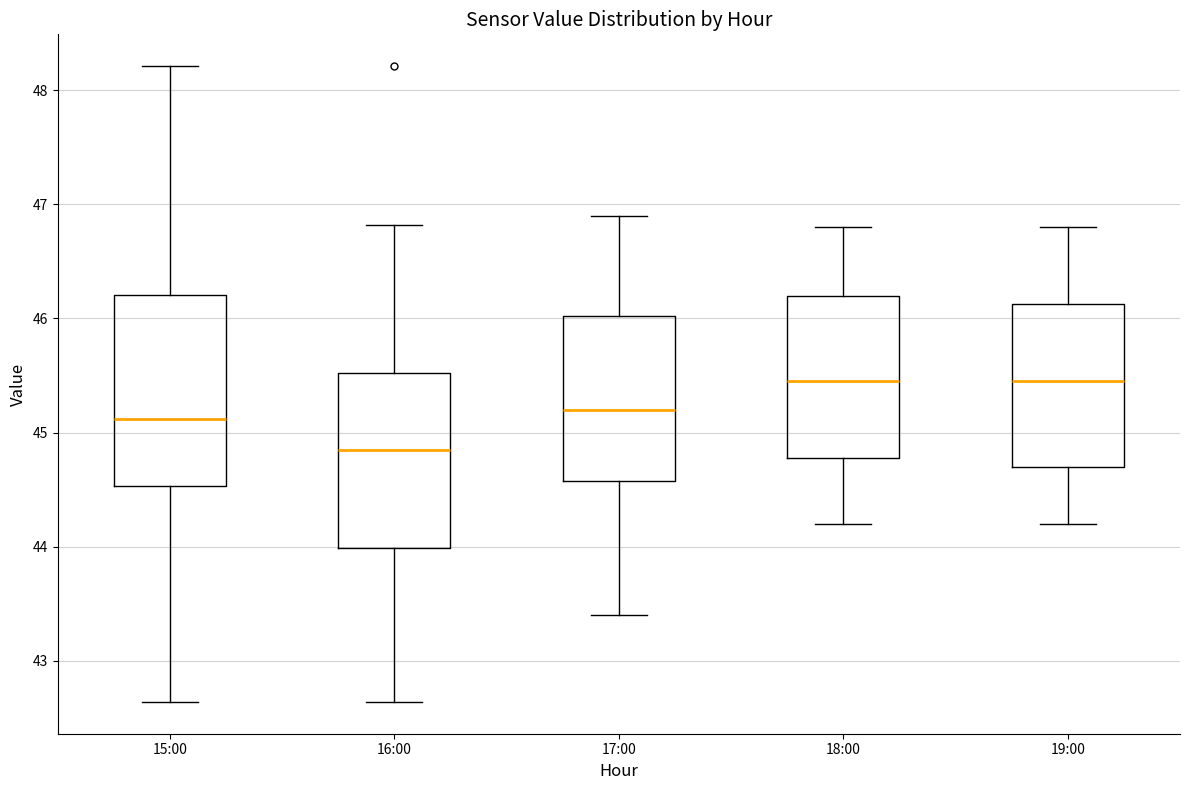

Reading left to right, transcribe this box plot: for each box, give where its median line is, the range the box spans, and where its two whiskers end, as read against the y-axis. The values are not printed on the chart, so give them approximately, as read against the axis.

15:00: median 45.1, box 44.5 to 46.2, whiskers 42.6 to 48.2
16:00: median 44.9, box 44.0 to 45.5, whiskers 42.6 to 46.8
17:00: median 45.2, box 44.6 to 46.0, whiskers 43.4 to 46.9
18:00: median 45.5, box 44.8 to 46.2, whiskers 44.2 to 46.8
19:00: median 45.5, box 44.7 to 46.1, whiskers 44.2 to 46.8